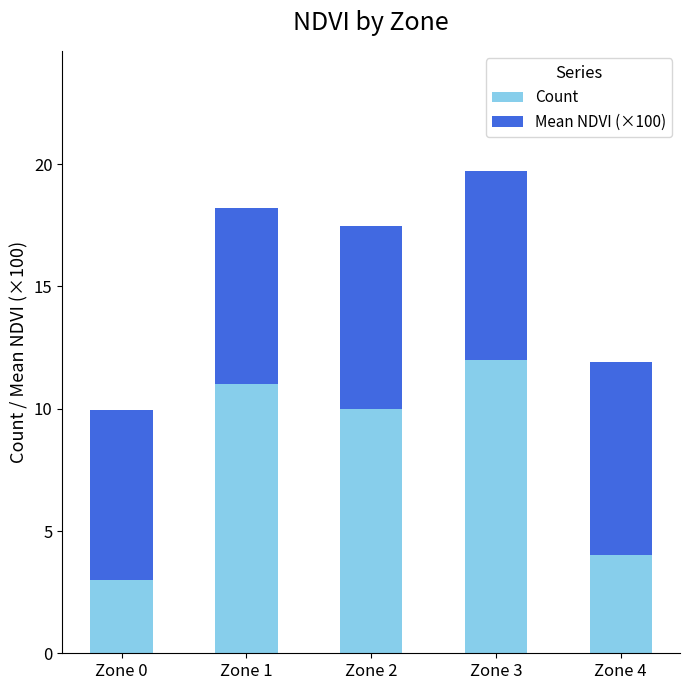

What is the sum of the Count values at Zone 1 and Zone 4?

15.0